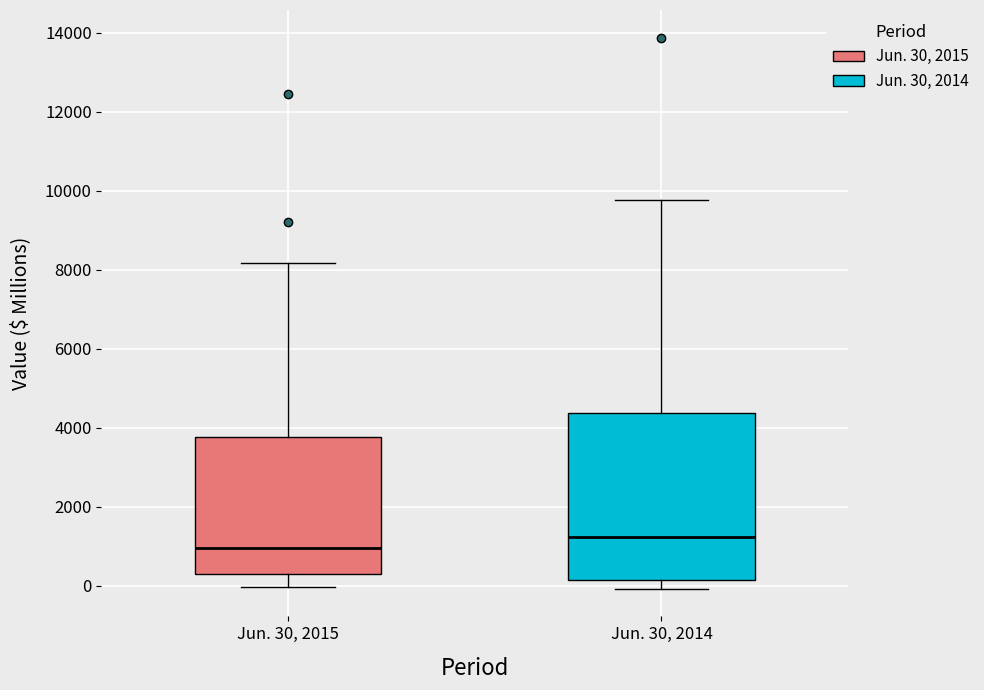

Where does the lower whisker of the box for Jun. 30, 2014 end on the y-axis? The values are not printed on the chart, so give them approximately, as read against the axis.

0